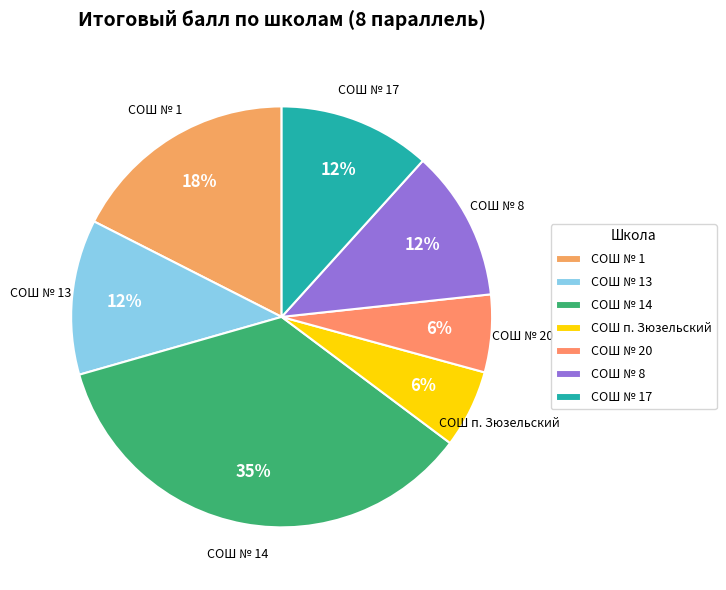

True or false: СОШ № 14 accounts for 1% of the total.

False